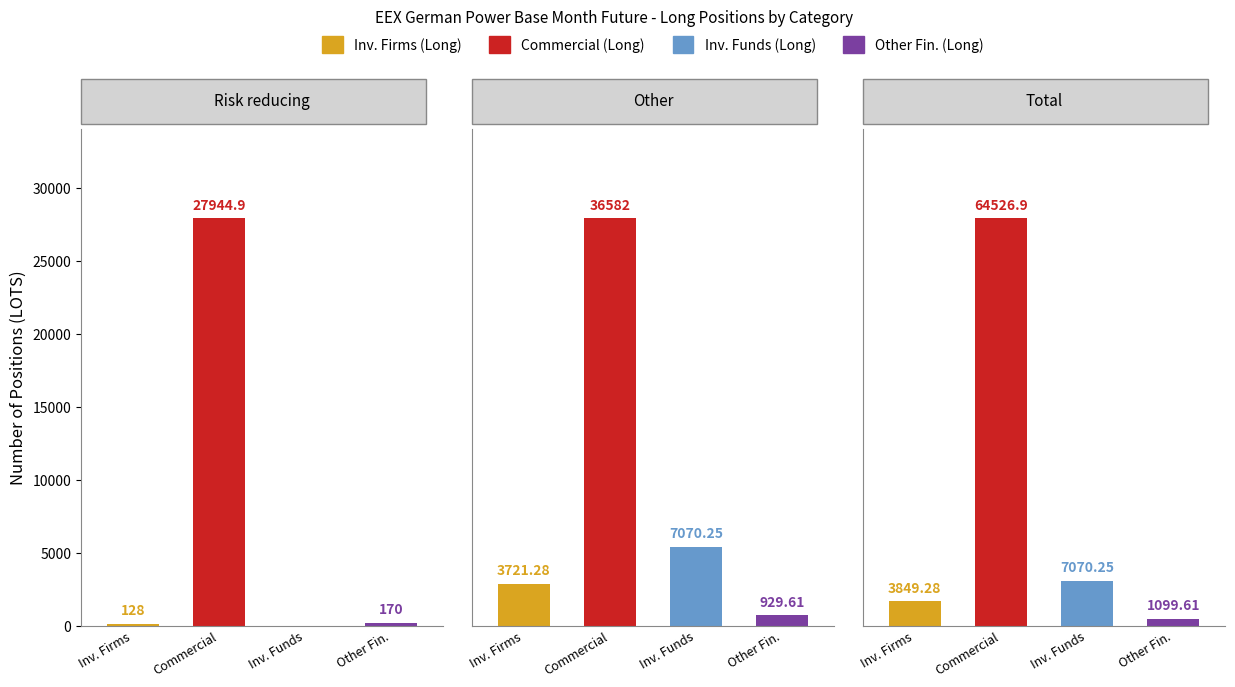

List the series in order of their peak value, lowest first.

Other Financial Institutions Long, Investment Firms or credit institutions Long, Investment Funds Long, Commercial Undertakings Long